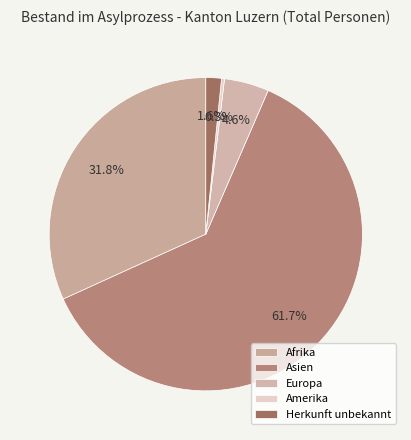

To the nearest percent, what is the average slice percentage?

20%